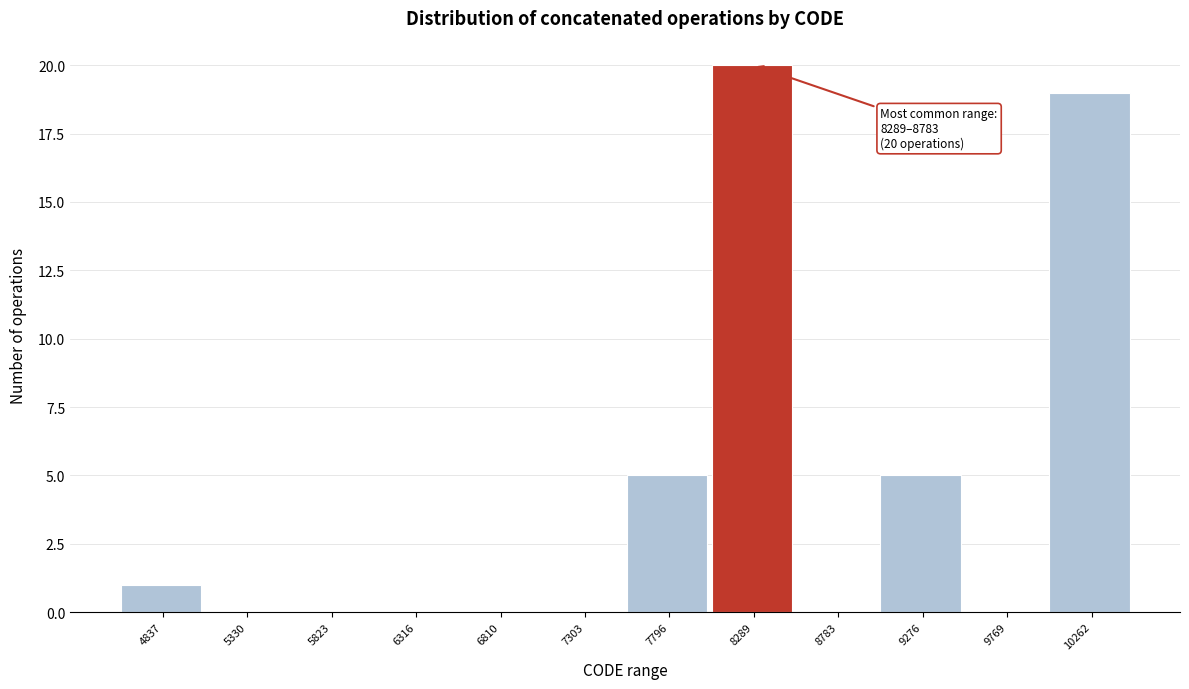

Reading left to right, extract all data points from this chart.

4837=1	5330=0	5823=0	6316=0	6810=0	7303=0	7796=5	8289=20	8783=0	9276=5	9769=0	10262=19